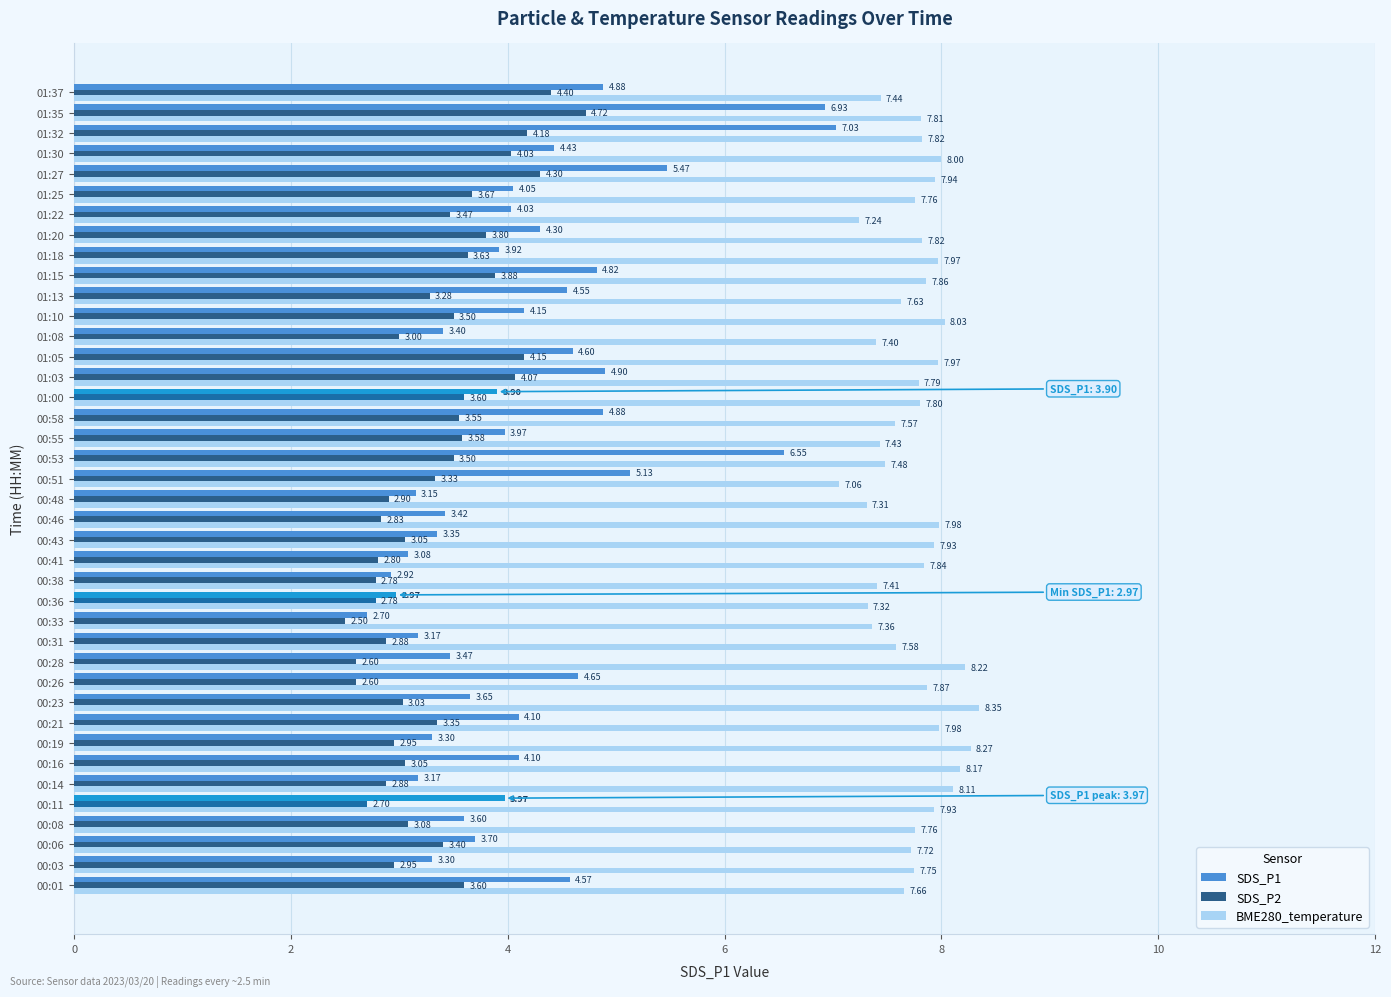

Between 01:00 and 01:27, which series saw the biggest shift?

SDS_P1